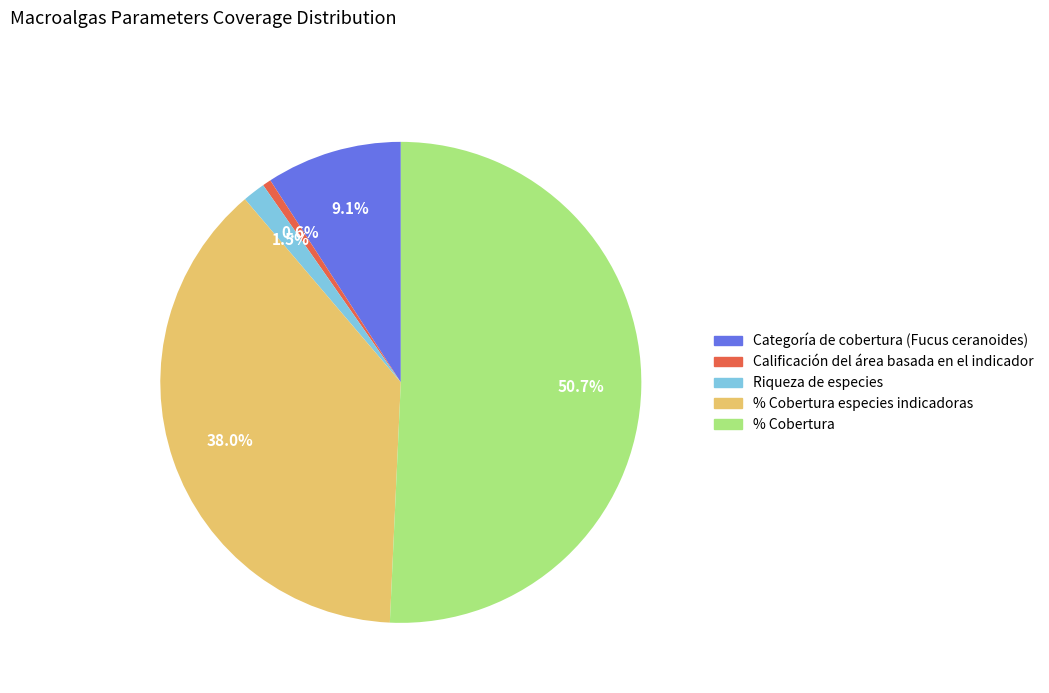

What is the smallest slice in the pie chart?

Calificación del área basada en el indicador